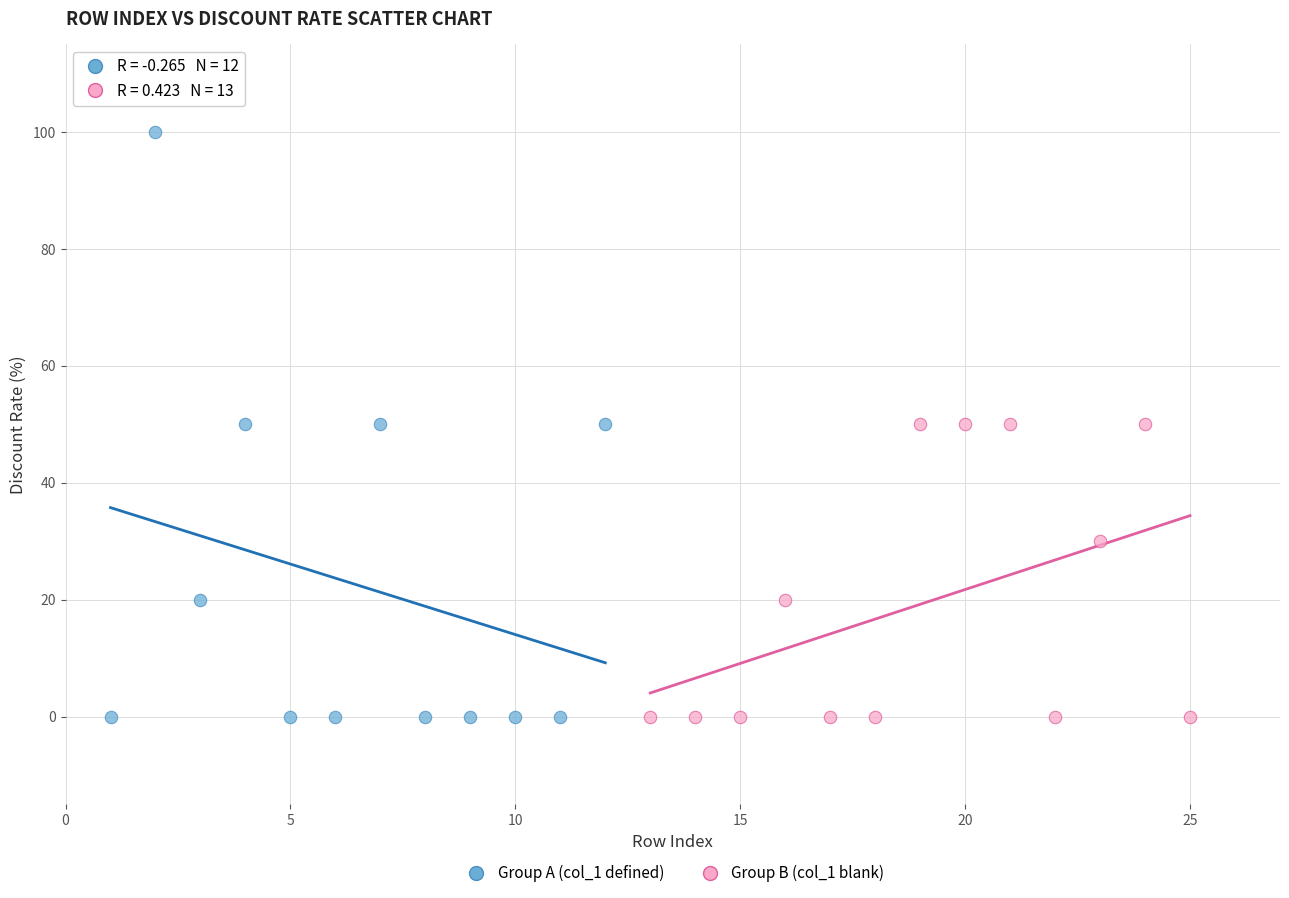

Which series contains the highest Y value?

Group A (col_1 defined)